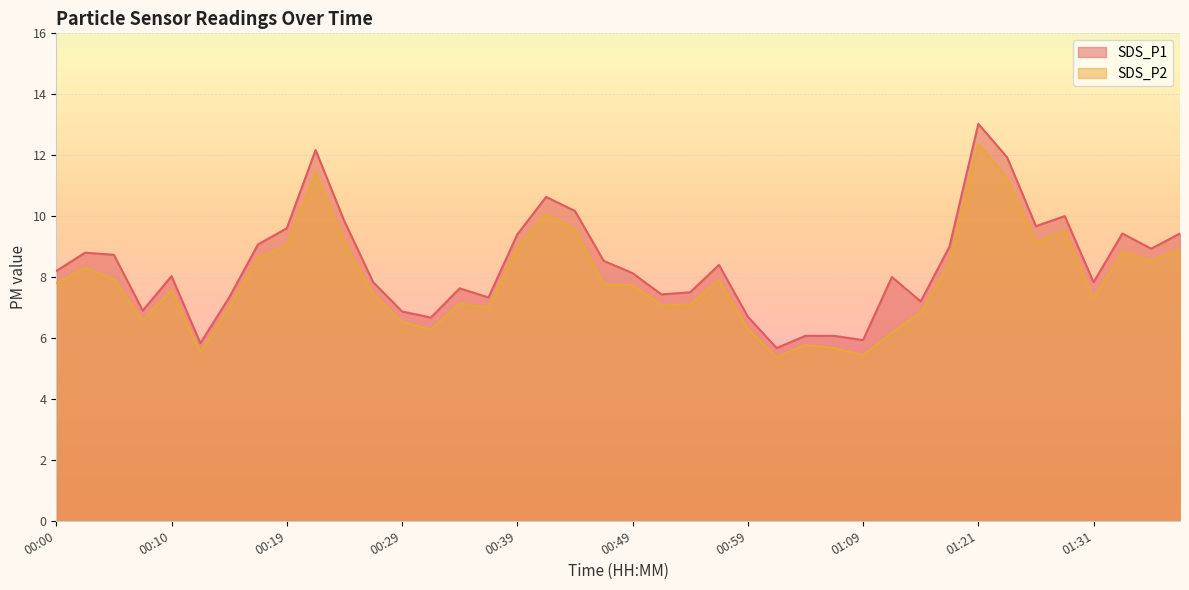

True or false: SDS_P1 and SDS_P2 intersect in this chart.

False